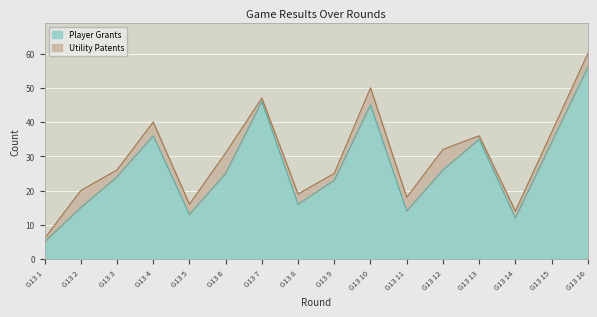

What is the lowest value of the Player Grants series?

5